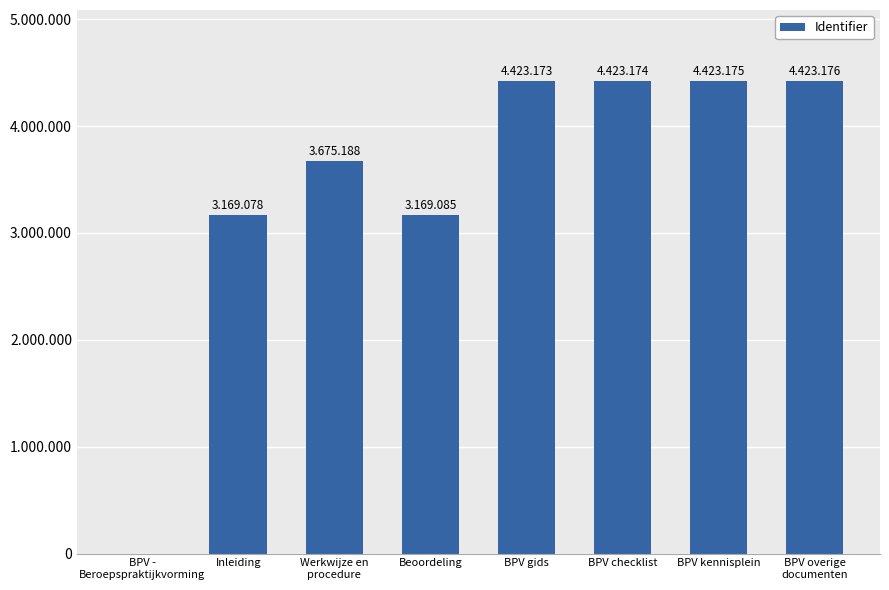

Are the bars horizontal?

No